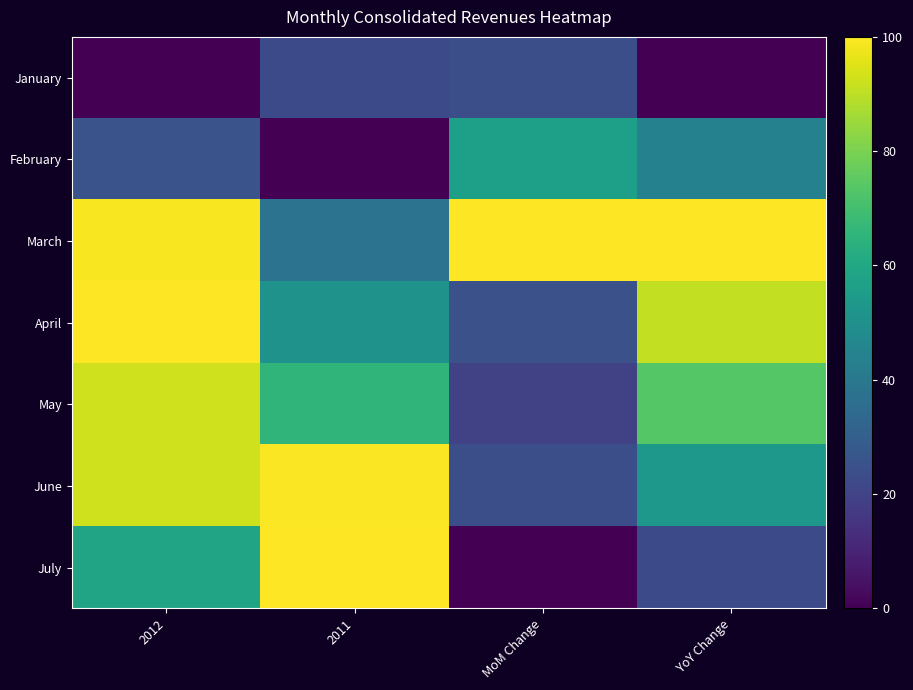

List the series in order of their peak value, lowest first.

January, February, May, June, March, April, July